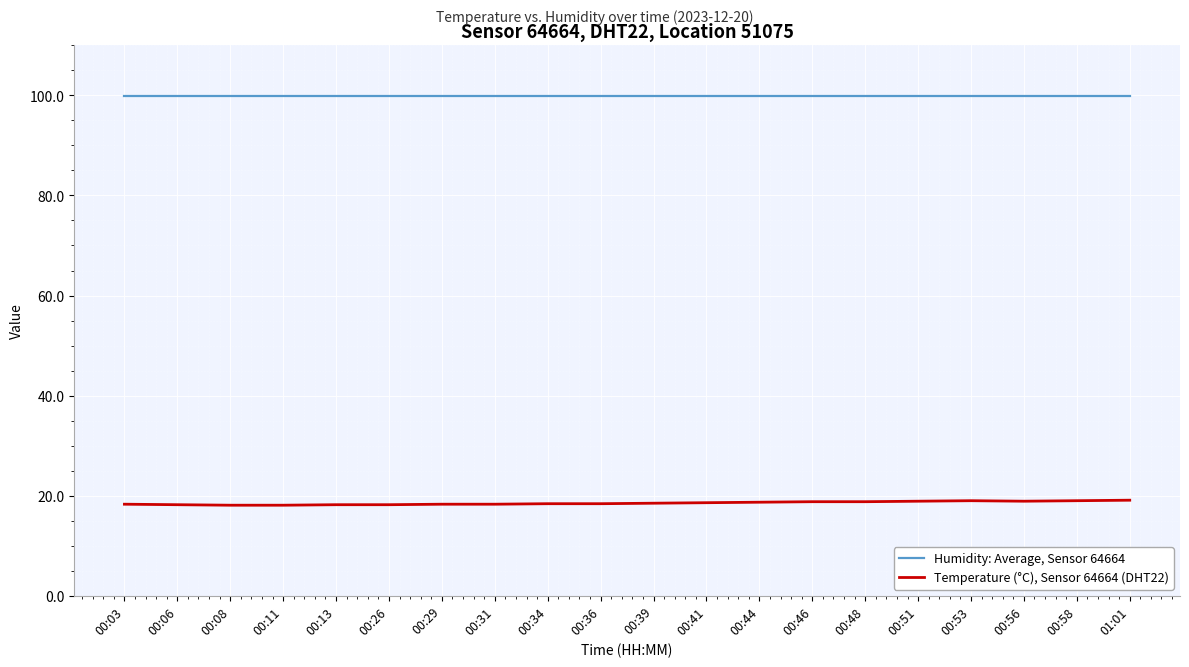

What is the approximate value of Temperature (°C), Sensor 64664 (DHT22) at 00:08?

18.1